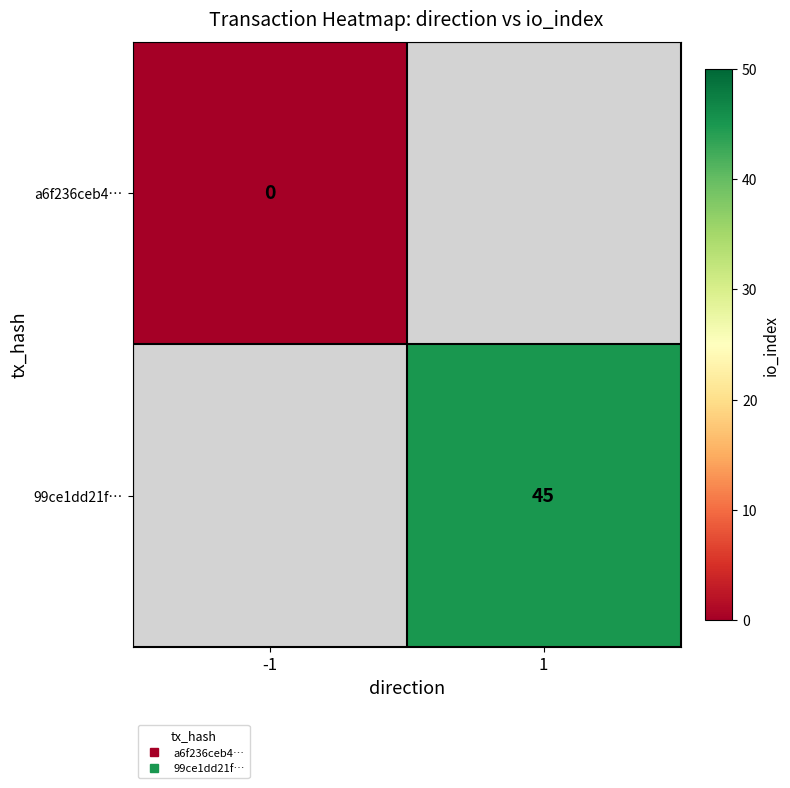

True or false: 99ce1dd21f… has a value of 22.0 at 1.

False